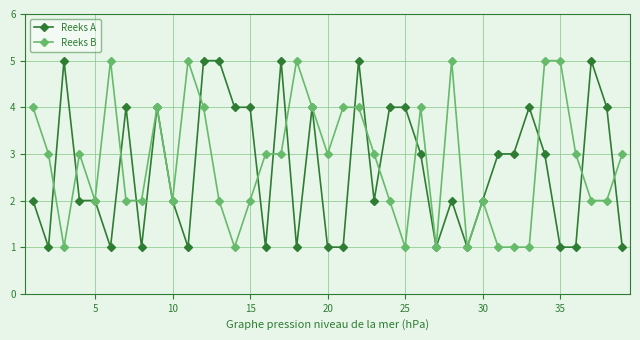

List the series in order of their overall mean, lowest first.

Reeks A, Reeks B